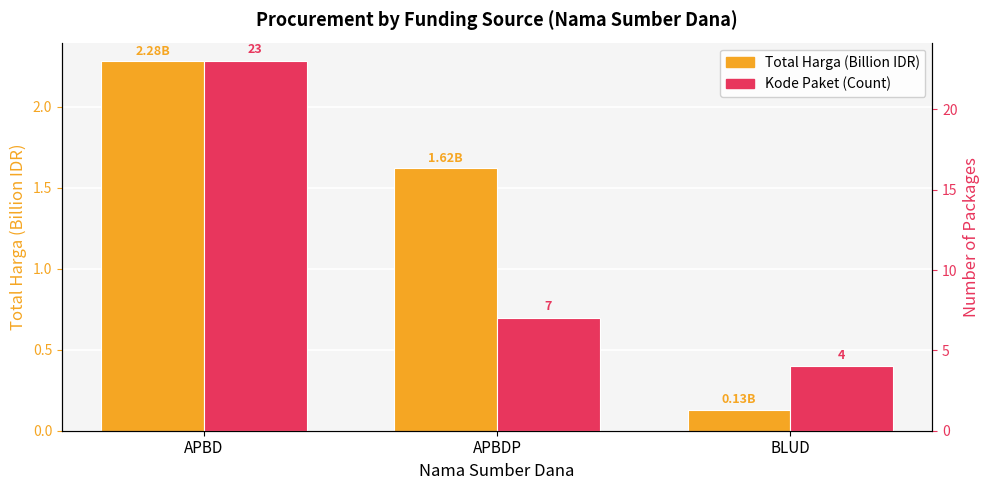

Which has a higher value, BLUD or APBDP?

APBDP